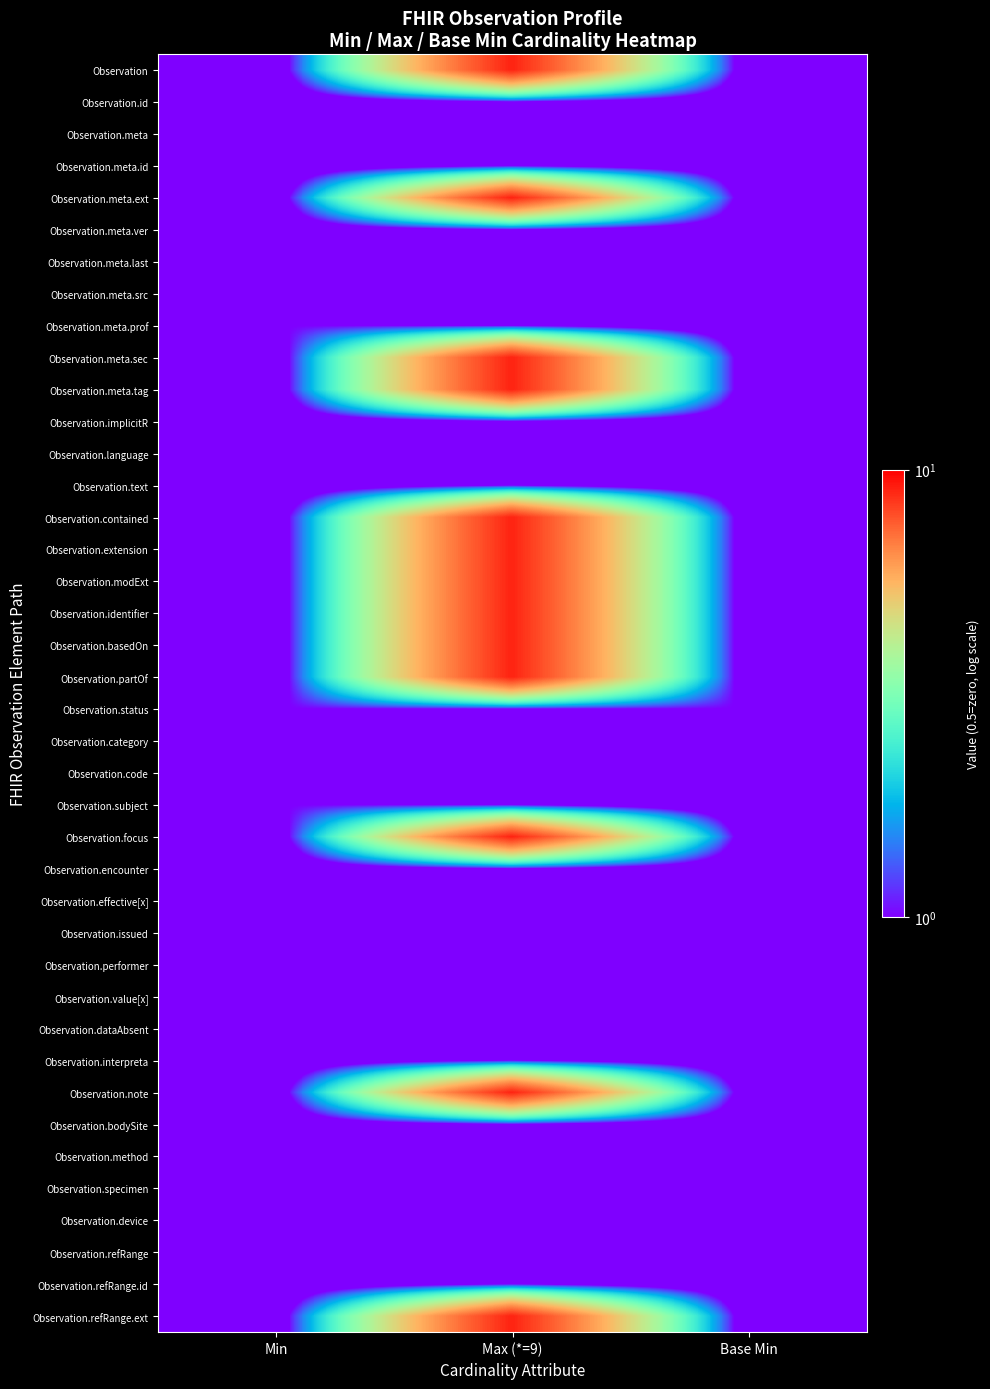

What is the spread (max minus min) of values at Min?

0.5